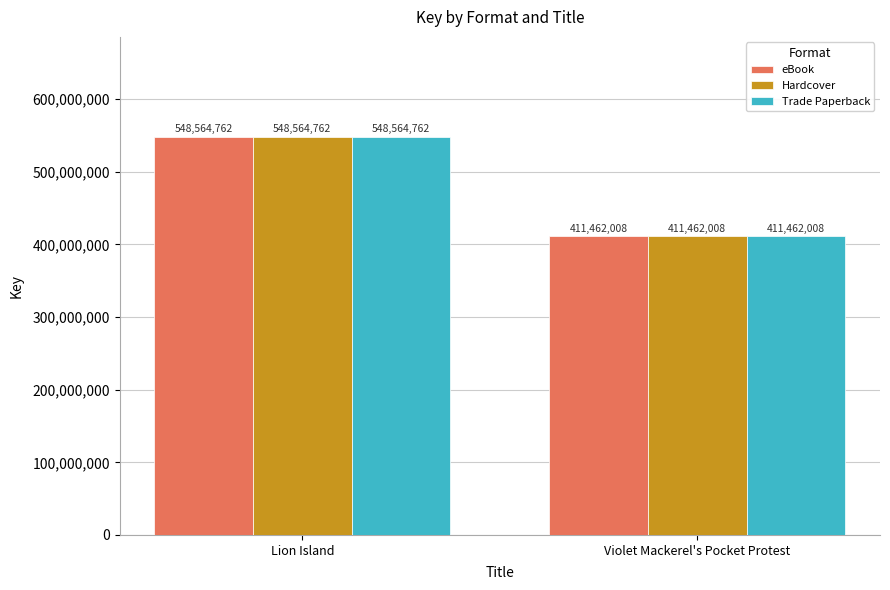

What value does the eBook series have at Lion Island, to the nearest 10?

548564760